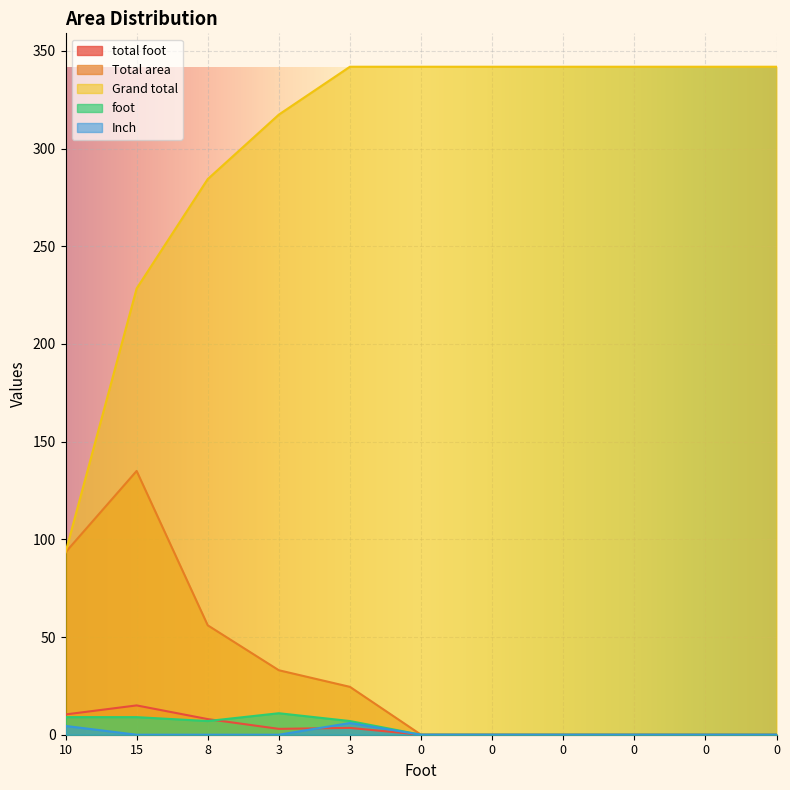

What is the total value across all series at 0?

341.9